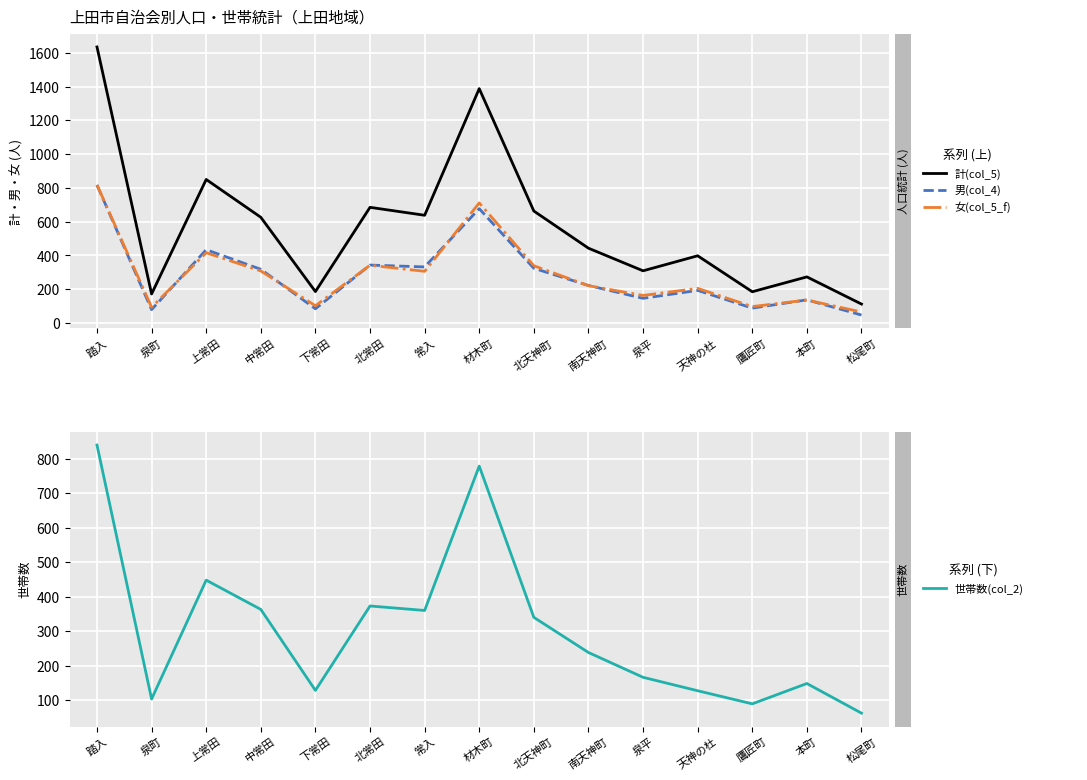

How many data points in 世帯数(col_2) are less than 238?

7